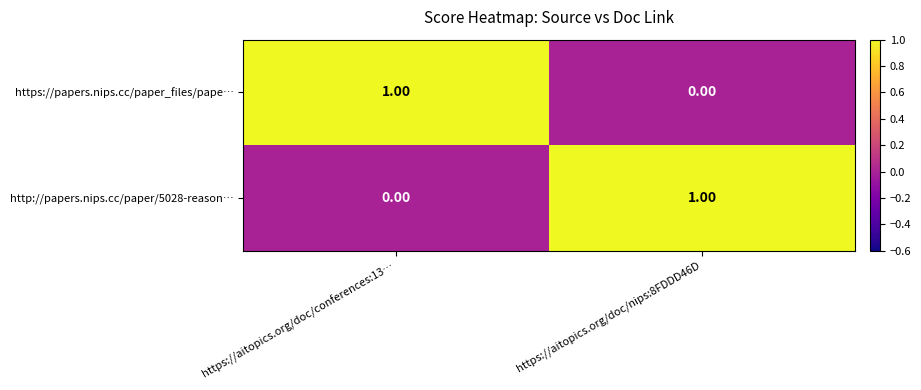

List the labels in order of http://papers.nips.cc/paper/5028-reason… value, smallest first.

https://aitopics.org/doc/conferences:13…, https://aitopics.org/doc/nips:8FDDD46D